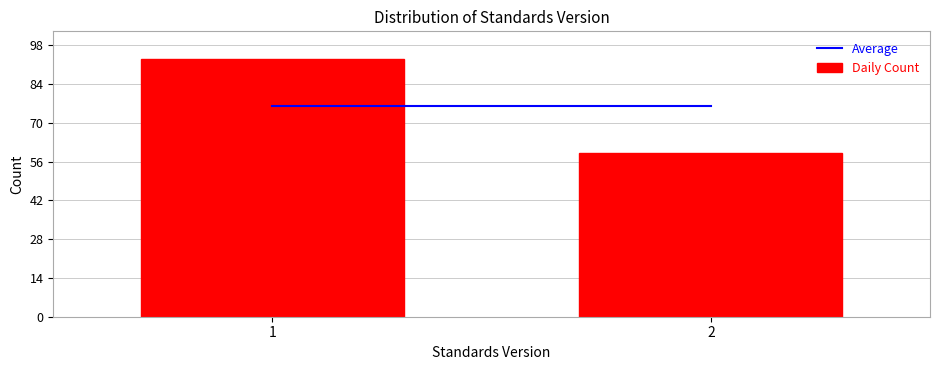

Reading left to right, what are all the values shown in this chart?

1=93	2=59